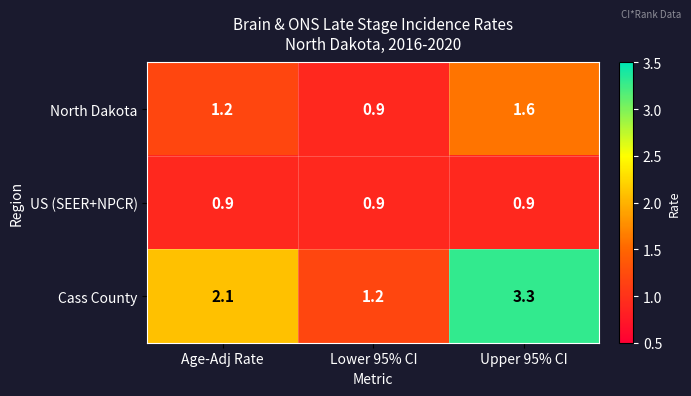

What is the average value of the North Dakota series?

1.2